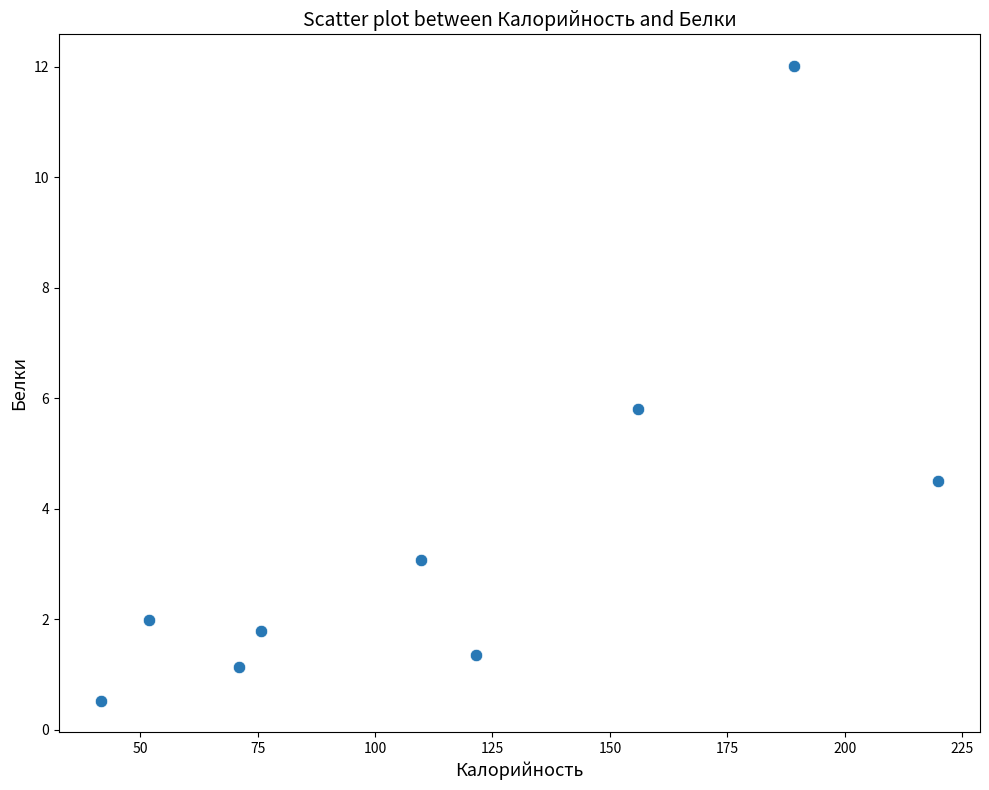

What Y value in the scatter plot is closest to 6?

5.8